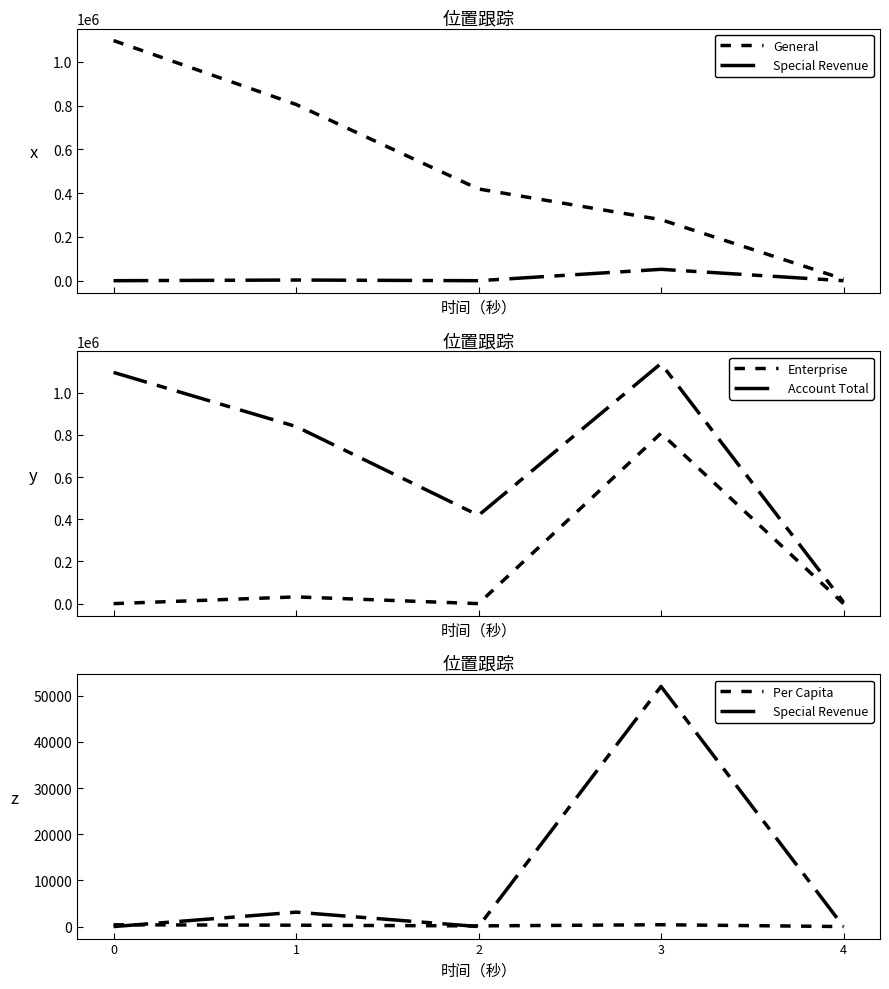

What is the total value across all series at 0?

2193804.9